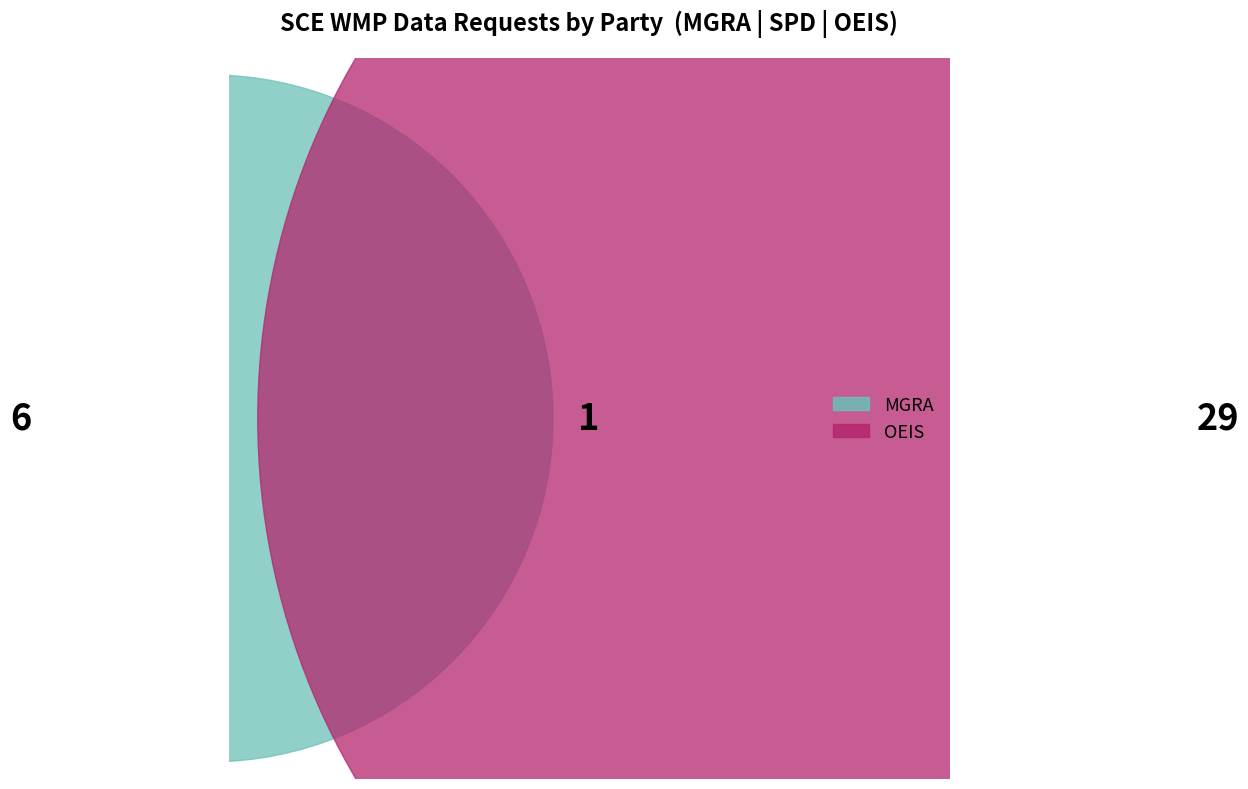

Count the number of slices in the pie.

3